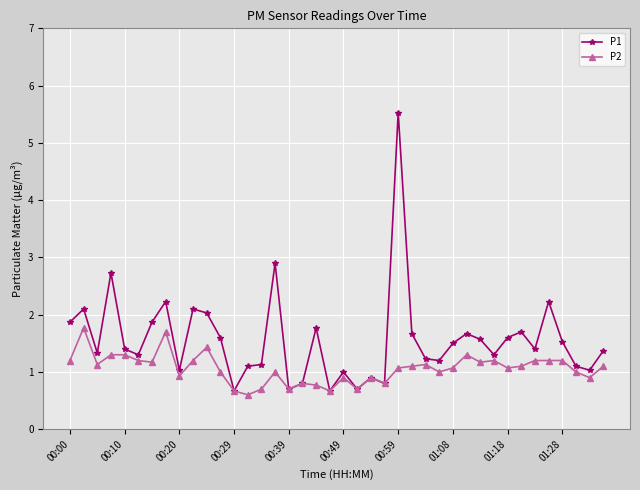

Rank the series by their average value, from lowest to highest.

P2, P1